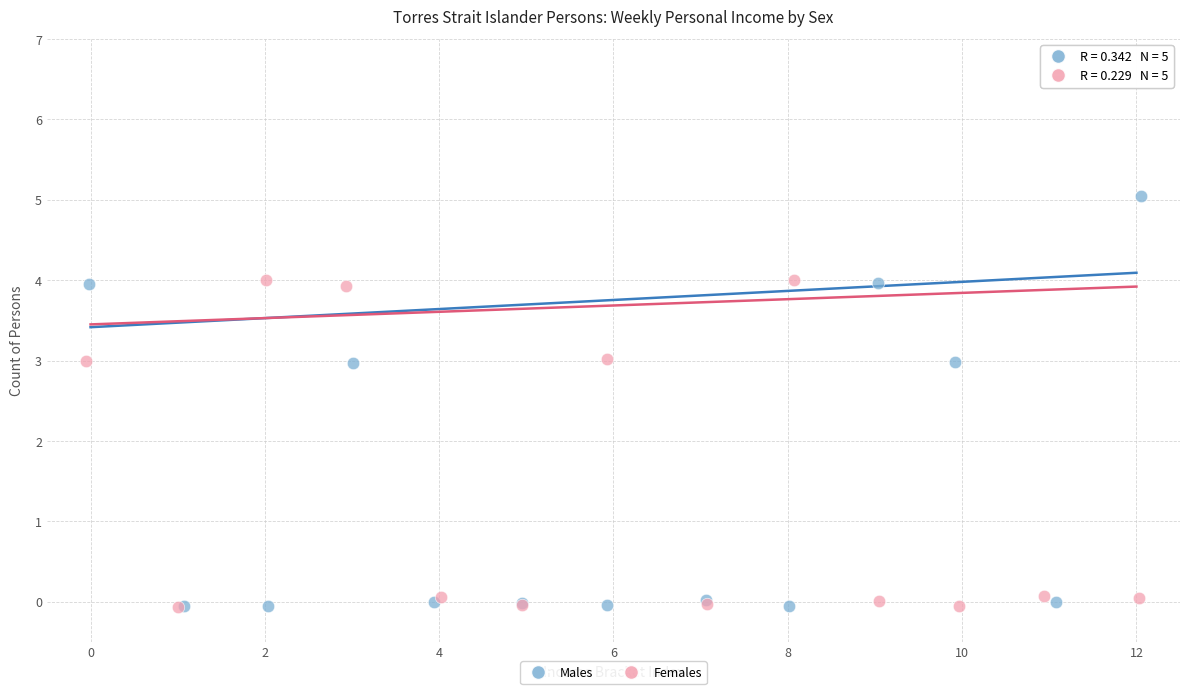

What are all the series names shown in the legend?

Males, Females